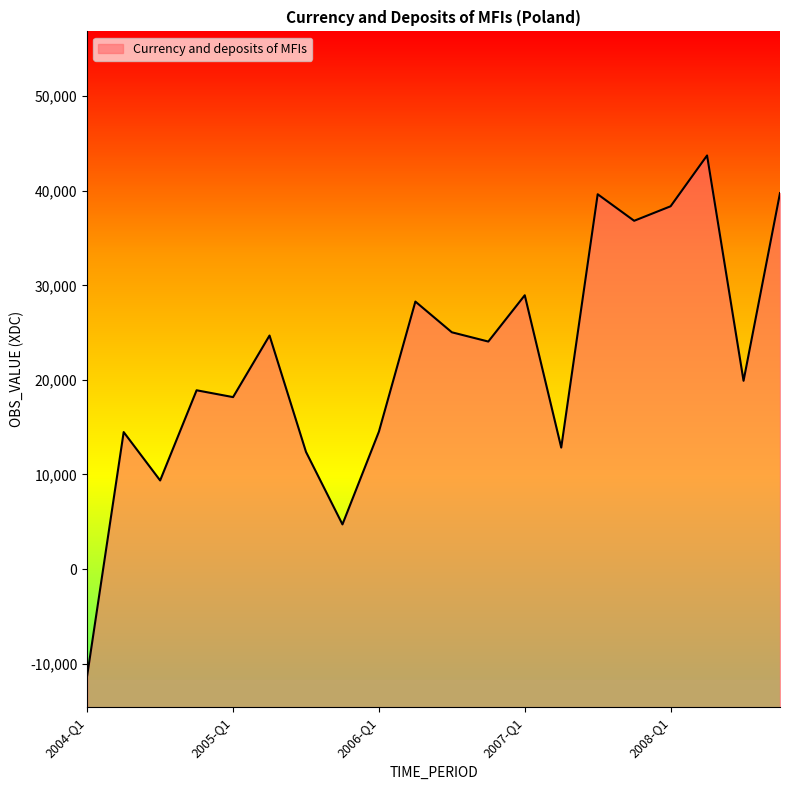

List the labels in order of value, largest first.

2008-Q2, 2008-Q4, 2007-Q3, 2008-Q1, 2007-Q4, 2007-Q1, 2006-Q2, 2006-Q3, 2005-Q2, 2006-Q4, 2008-Q3, 2004-Q4, 2005-Q1, 2006-Q1, 2004-Q2, 2007-Q2, 2005-Q3, 2004-Q3, 2005-Q4, 2004-Q1